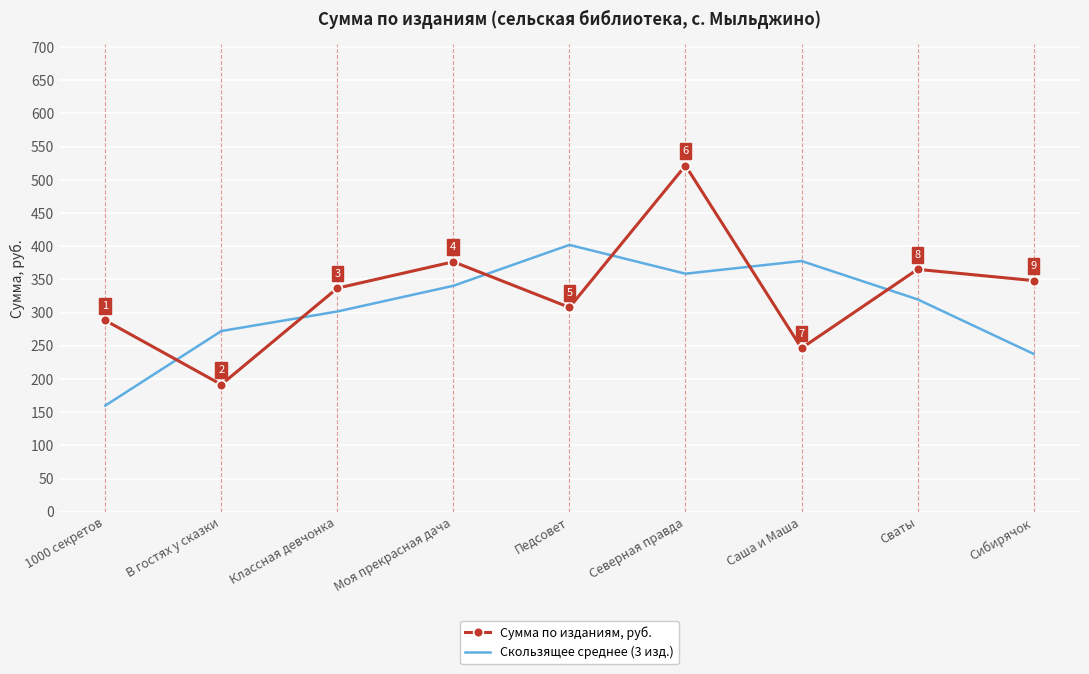

At Классная девчонка, list the series in order from smallest to largest.

Скользящее среднее (3 изд.), Сумма по изданиям, руб.